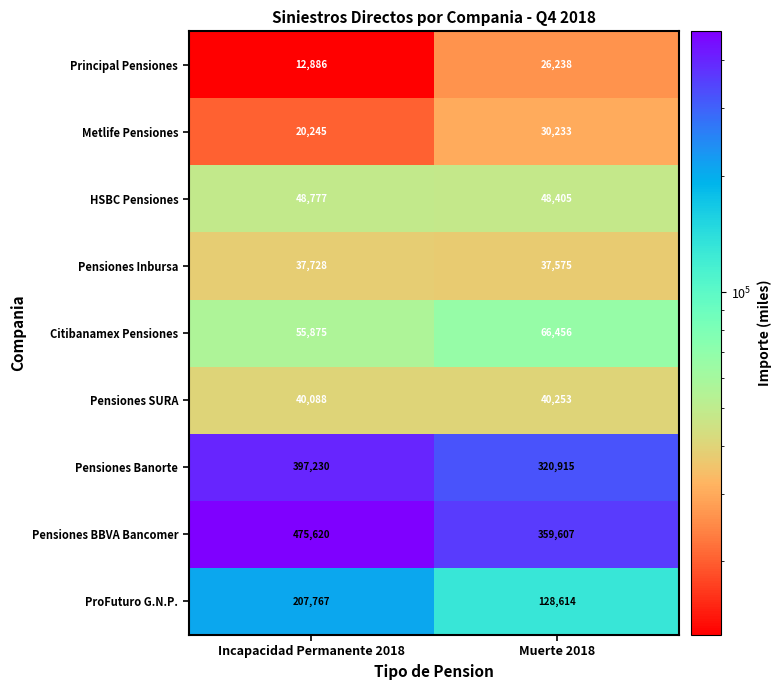

At Incapacidad Permanente 2018, list the series in order from largest to smallest.

Pensiones BBVA Bancomer, Pensiones Banorte, ProFuturo G.N.P., Citibanamex Pensiones, HSBC Pensiones, Pensiones SURA, Pensiones Inbursa, Metlife Pensiones, Principal Pensiones